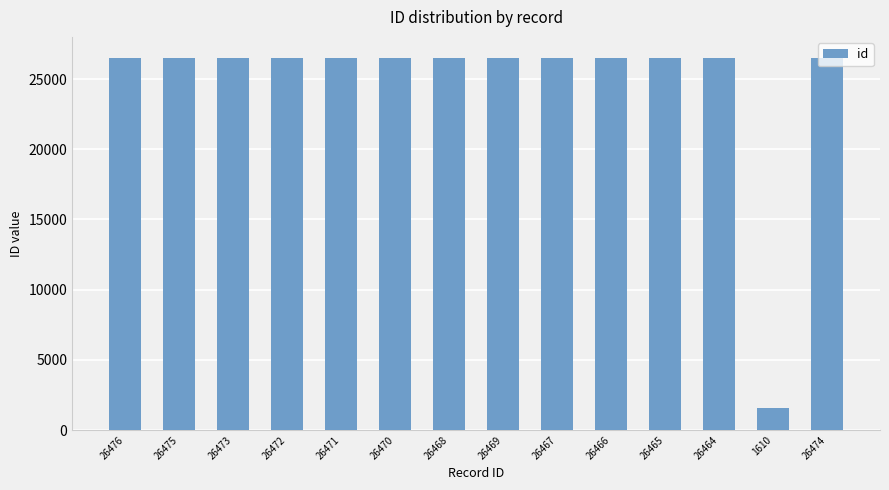

Approximately how many times larger is the value at 26473 compared to 26476?

1.0